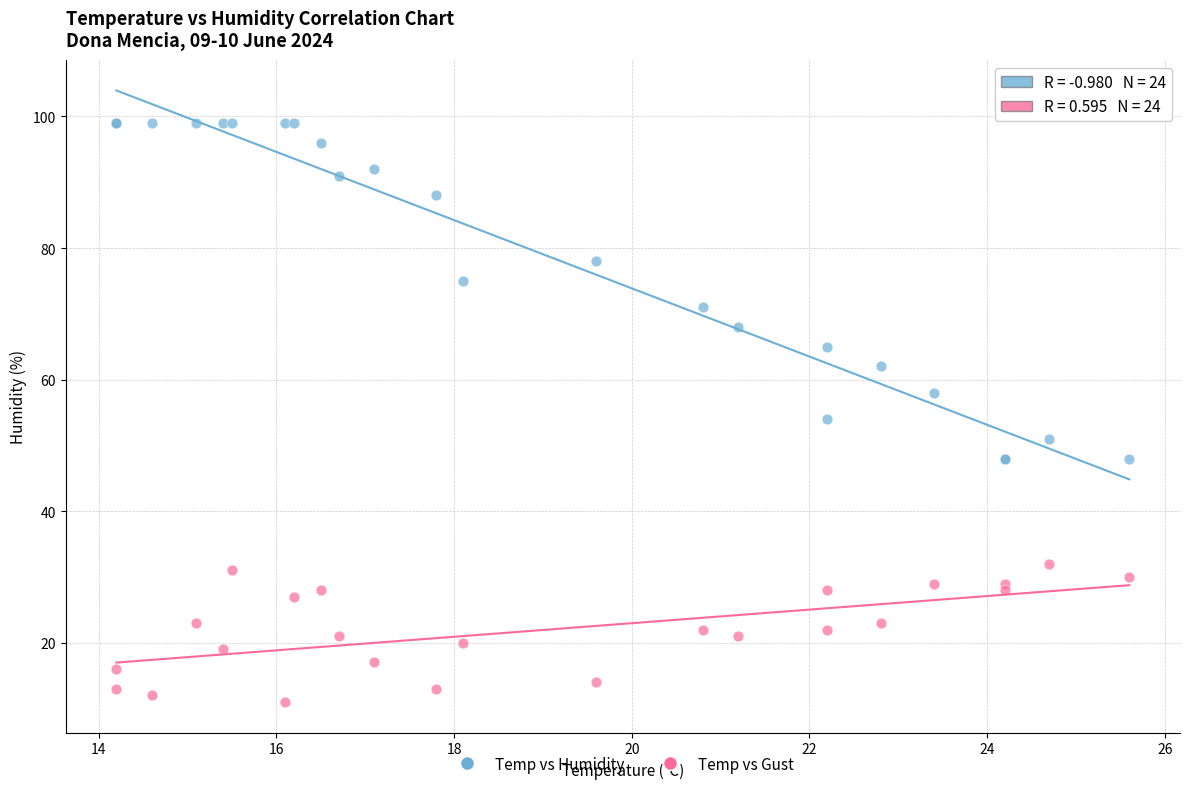

Which series contains the highest Y value?

Temp vs Humidity